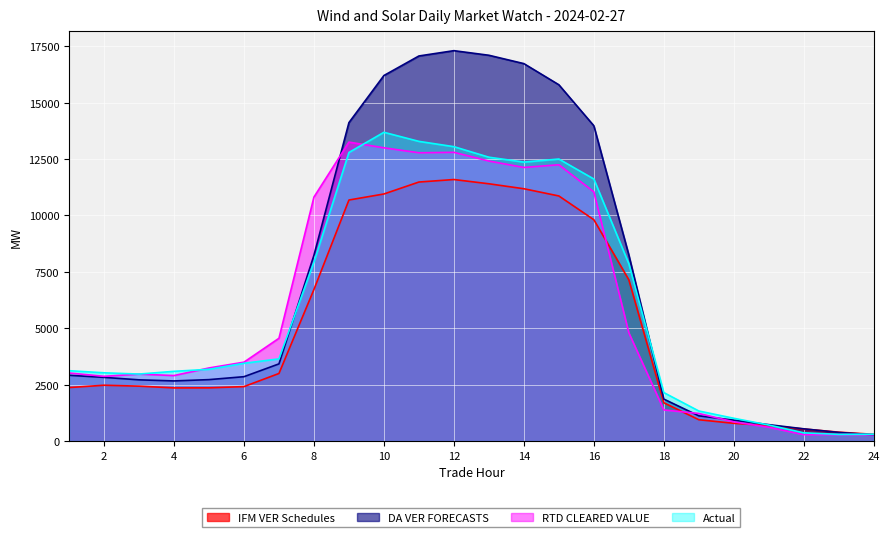

Reading left to right, list all the values displayed in this chart.

IFM VER Schedules: 2371.8	2475.3	2434.5	2356.3	2359.6	2413.9	2996.5	6720.7	10684.9	10952.8	11482.1	11593.4	11404.8	11184.5	10864.6	9811.4	7147.4	1698.5	945.4	786.6	688.6	536.1	394.4	300.2
DA VER FORECASTS: 2916.0	2823.9	2714.3	2665.9	2723.5	2853.8	3421.3	8236.9	14116.1	16203.7	17070.0	17305.2	17101.6	16731.4	15793.9	13976.4	8248.1	1860.5	1119.1	926.6	727.7	542.1	383.7	279.3
RTD CLEARED VALUE: 3018.6	2870.5	2967.3	2903.6	3240.6	3497.5	4557.1	10815.7	13251.9	12999.1	12779.9	12798.8	12412.8	12127.7	12247.7	11046.0	4797.5	1381.1	1223.2	852.8	612.8	285.0	289.6	281.7
Actual: 3120.2	3025.9	2970.8	3091.2	3181.3	3447.1	3643.8	7936.6	12792.3	13686.8	13284.4	13049.9	12582.9	12366.7	12501.8	11616.6	7858.8	2148.5	1333.3	1010.3	710.7	364.4	297.8	305.2